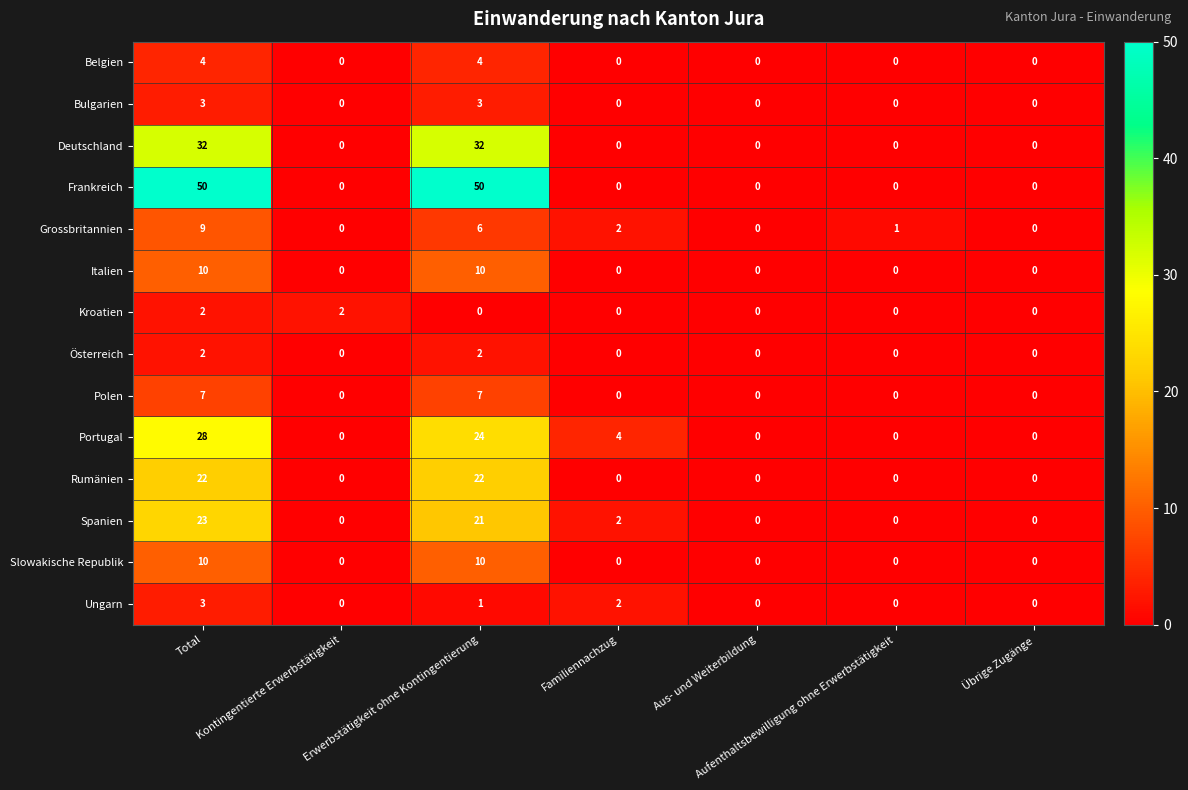

What is the maximum value shown in the chart?

50